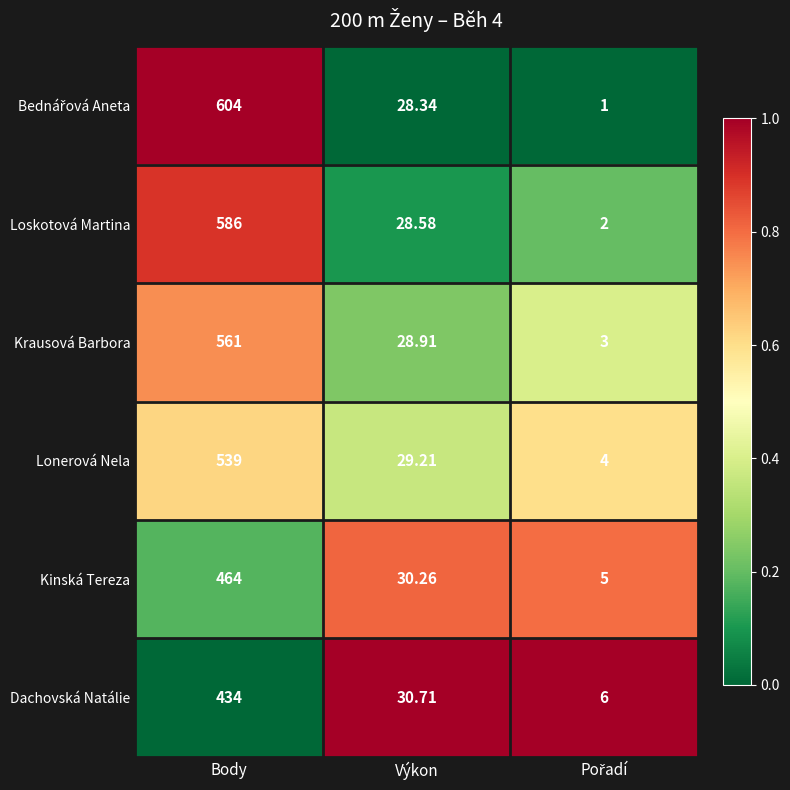

At which label does Lonerová Nela first exceed 29?

Body